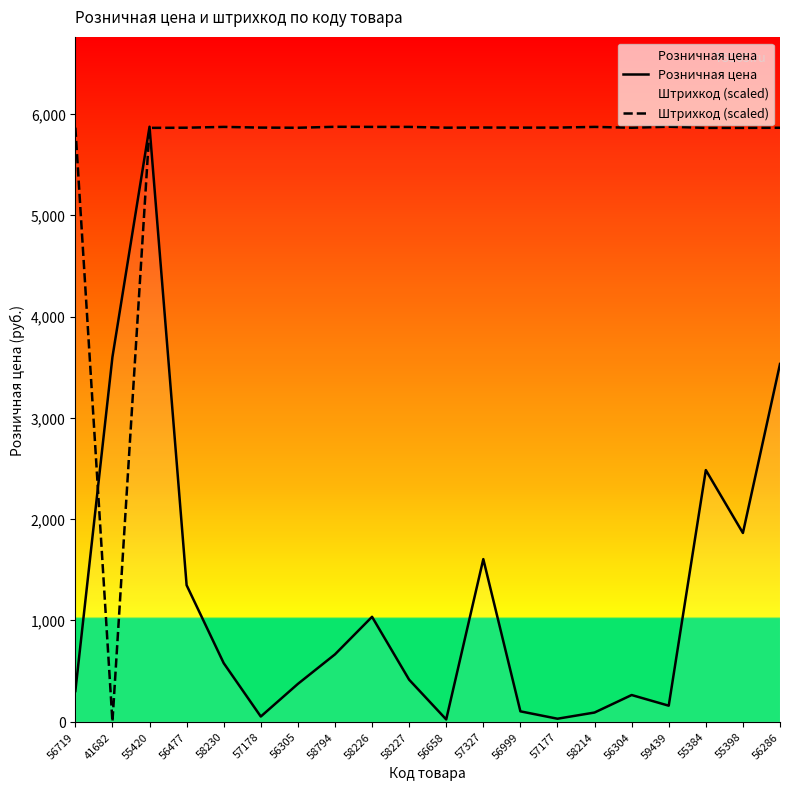

What is the average value of the Штрихкод (scaled) series?

5573.9